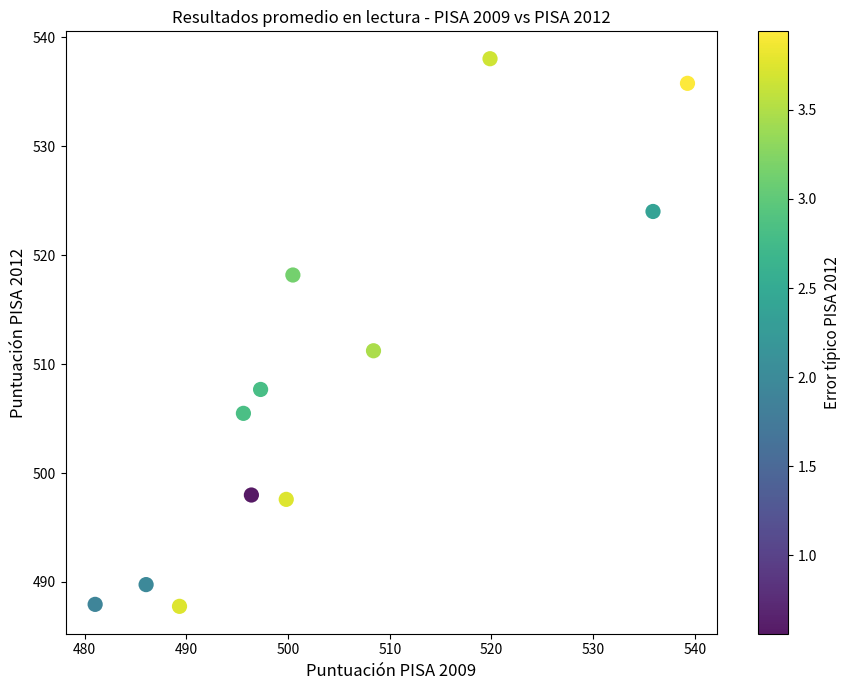

What Y value in the scatter plot is closest to 512?

511.2